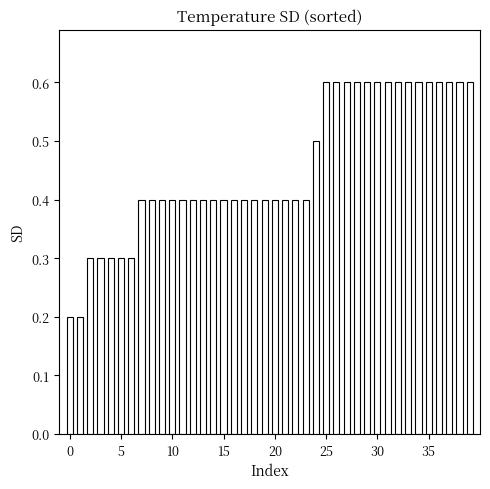

What is the value of the 37th bar from the left?

0.6